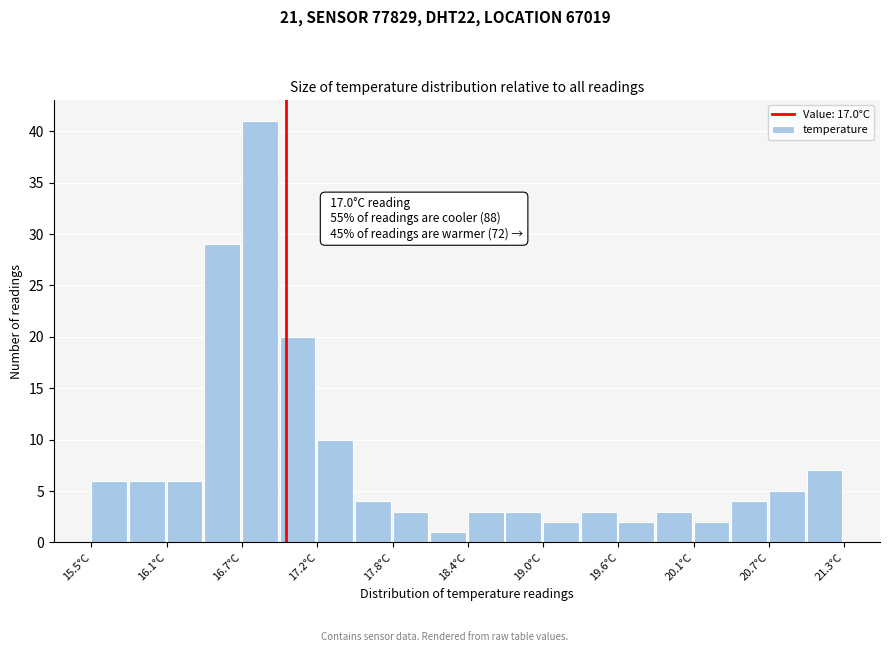

Read against the x-axis, roughly where is the centre of the tallest bar?

16.8